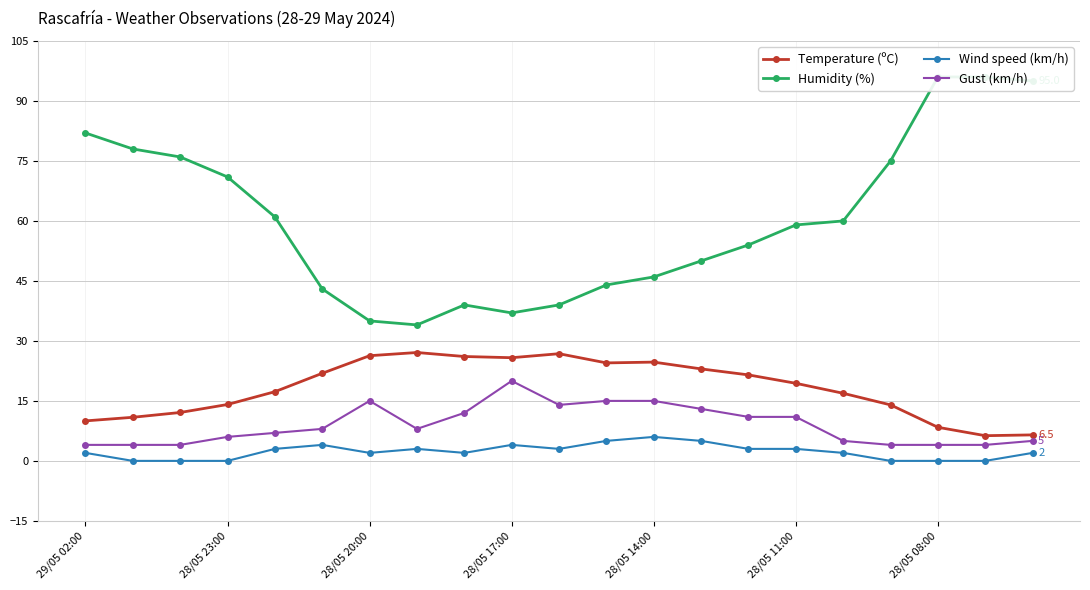

True or false: Humidity (%) and Wind speed (km/h) intersect in this chart.

False